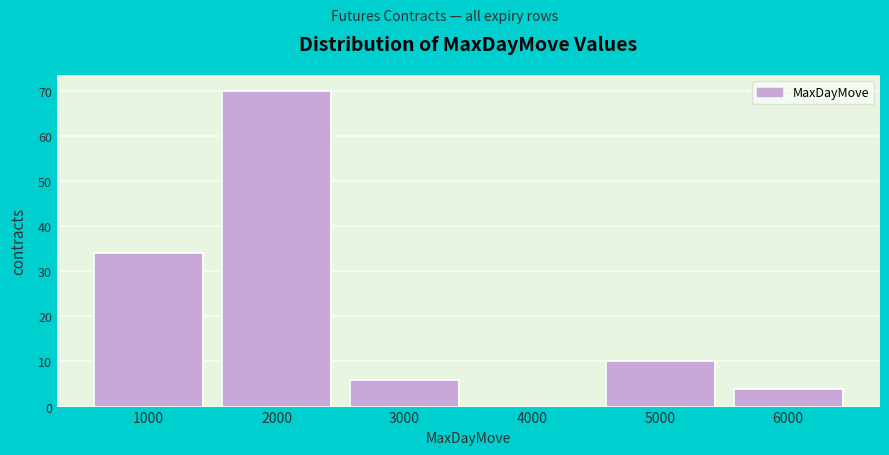

How tall is the bar that spans 4500 to 5500 on the x-axis? The values are not printed on the chart, so give them approximately, as read against the axis.

10